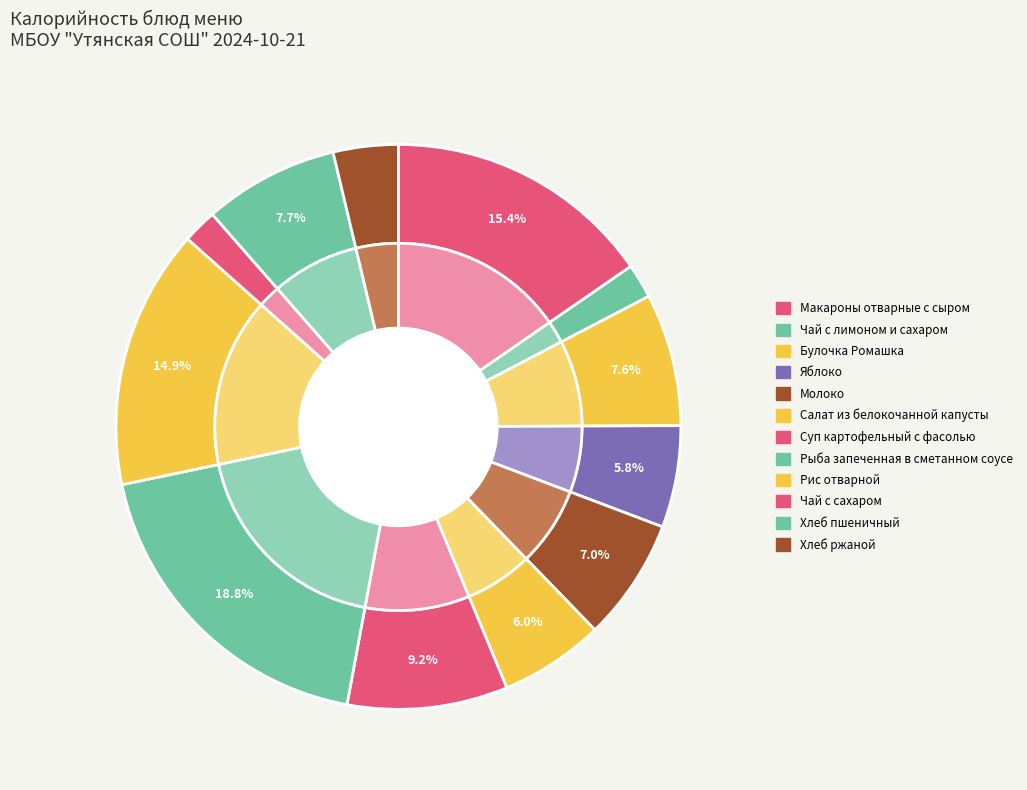

What is the change in value from Салат из белокочанной капусты с морковью to Хлеб пшеничный?

+24